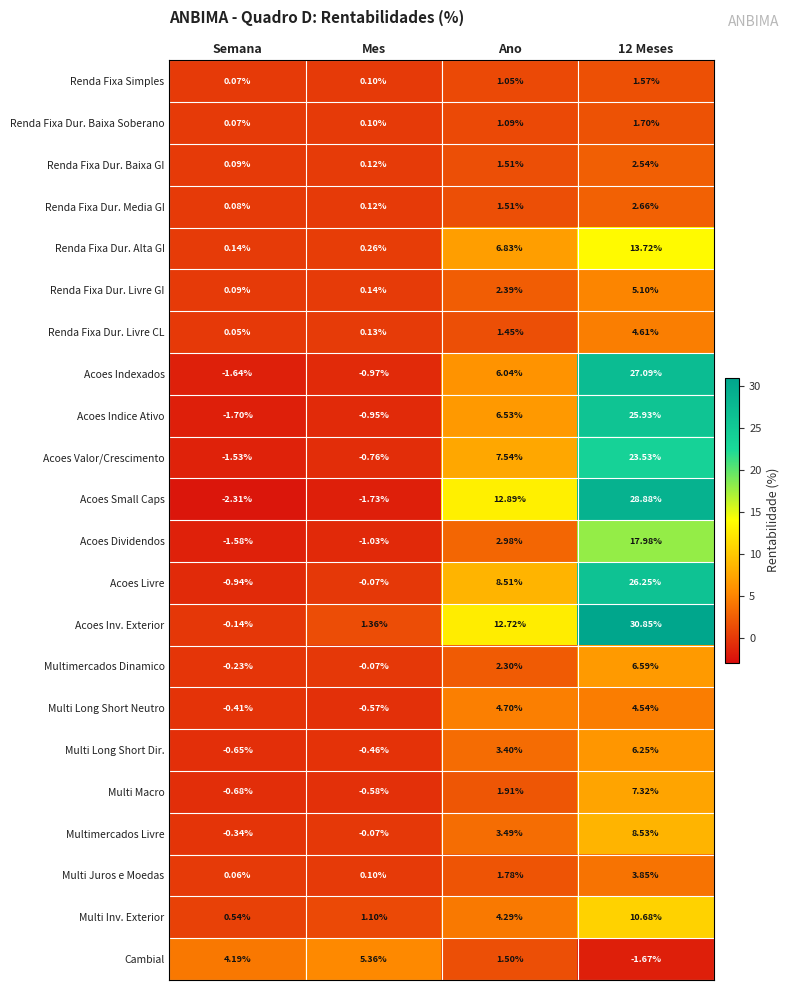

How many series are shown in this chart?

22